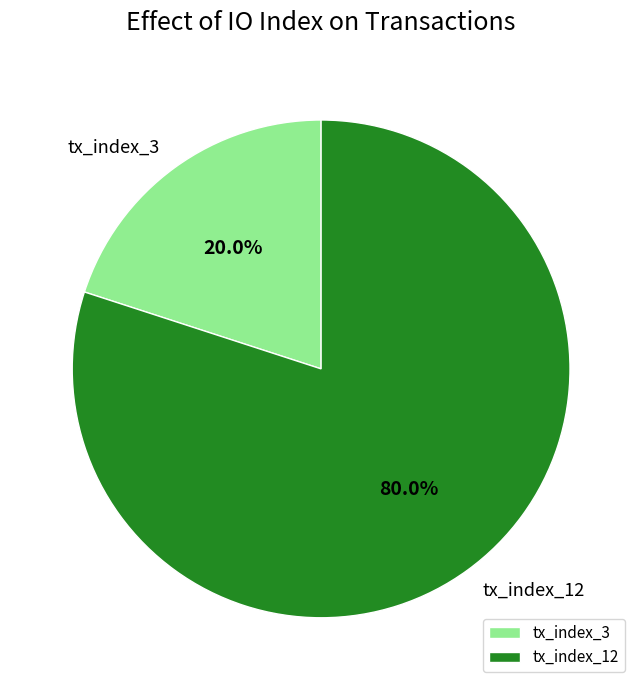

Which slice is the largest?

tx_index_12